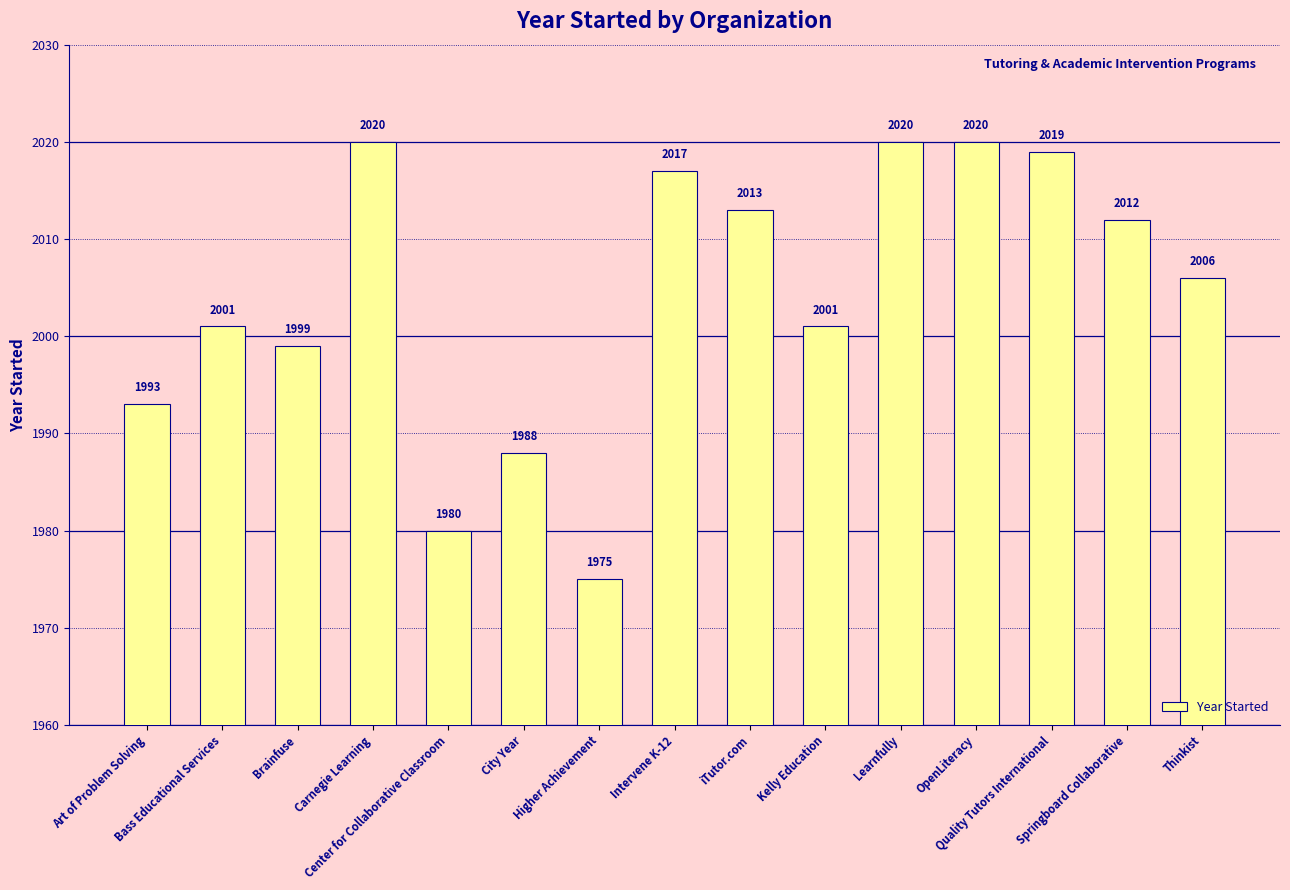

What is the greatest value displayed?

2020